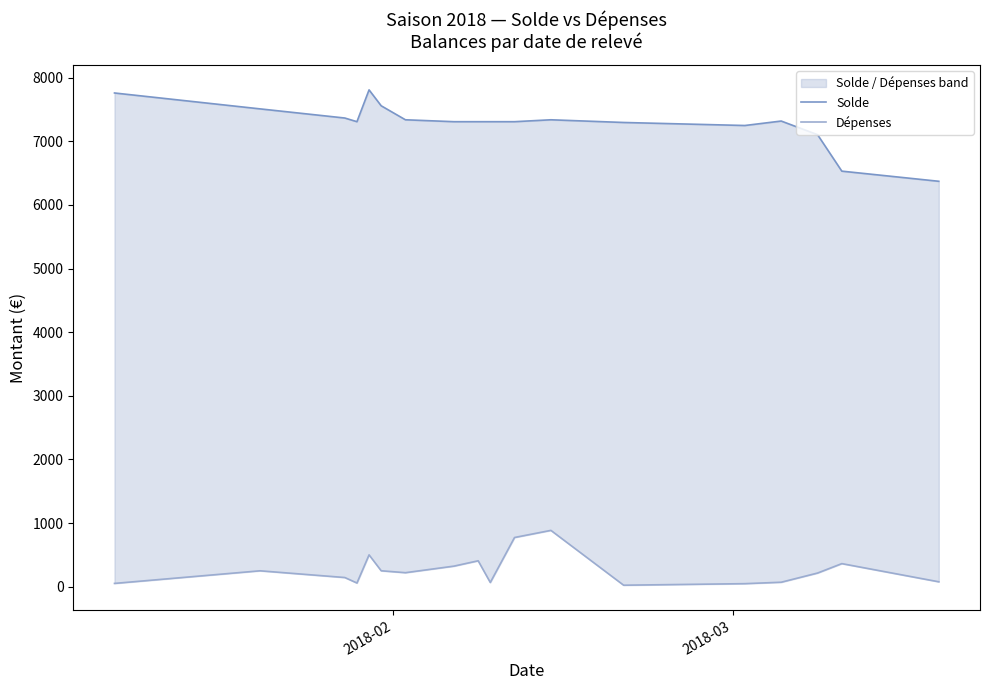

How many interior local valleys does the Dépenses series have?

4